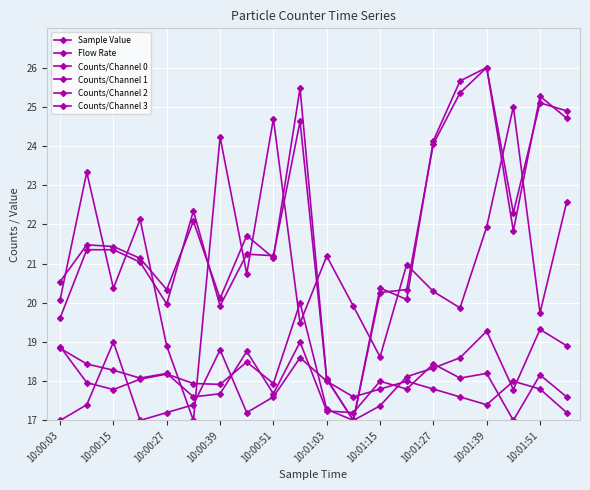

How many lines are shown in the chart?

6